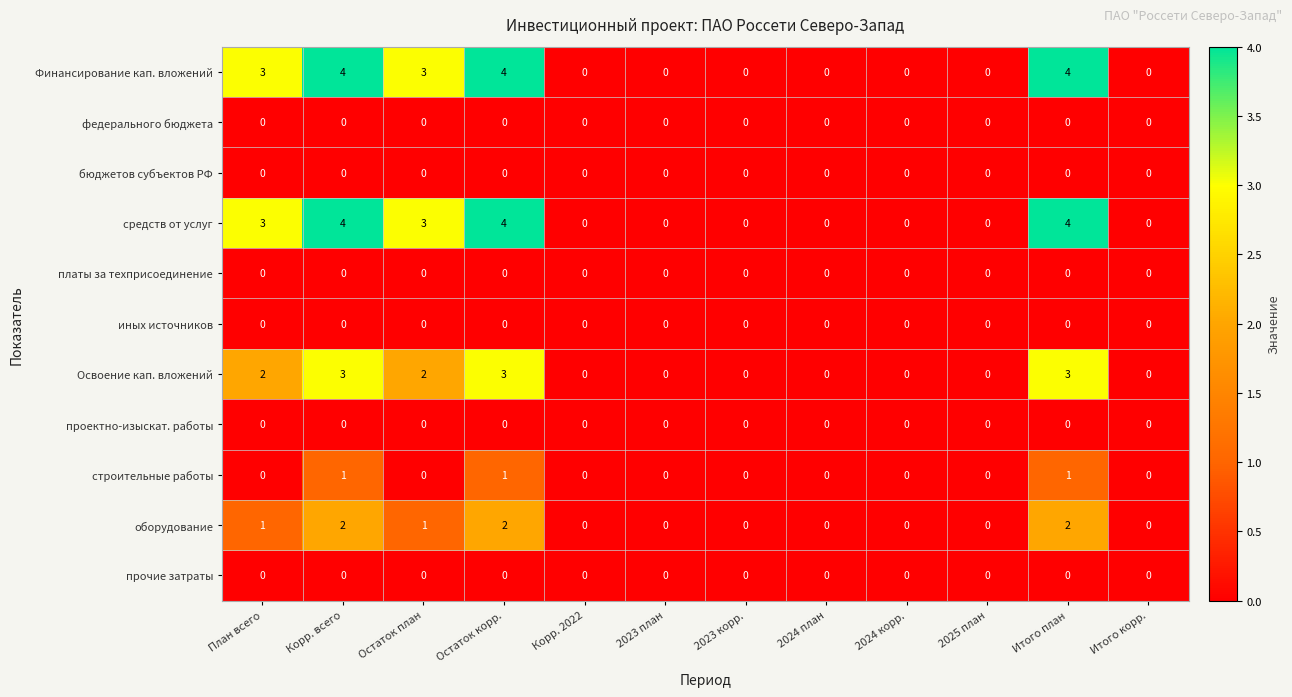

At how many categories does at least one series exceed 2?

5